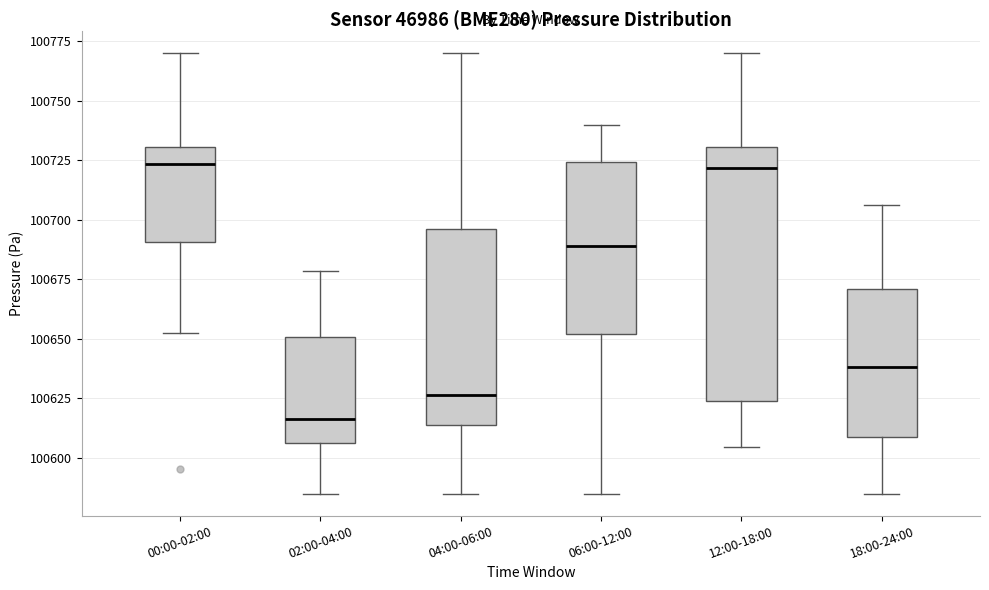

Where is the lower edge of the box for 02:00-04:00 on the y-axis? The values are not printed on the chart, so give them approximately, as read against the axis.

100605